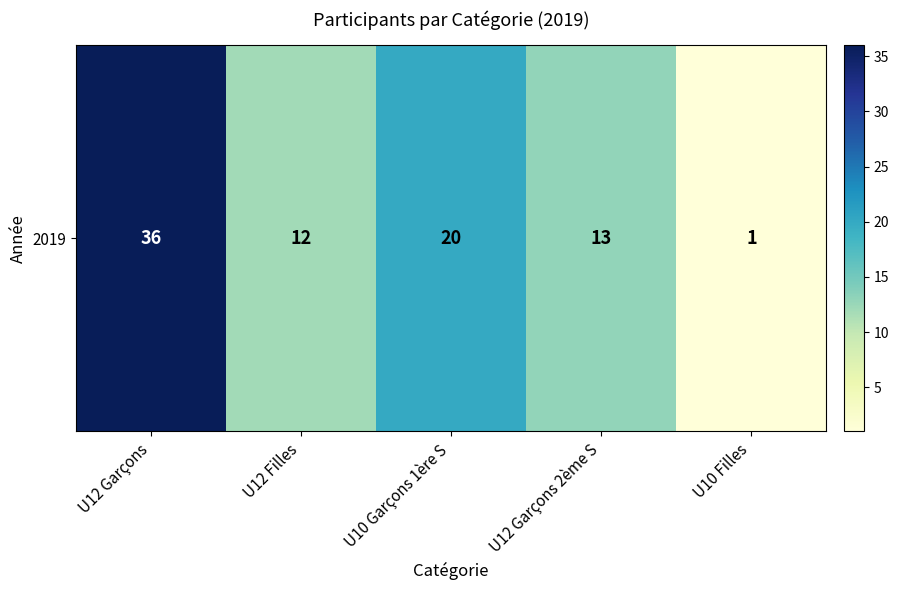

List the labels in order of value, largest first.

U12 Garçons, U10 Garçons 1ère S, U12 Garçons 2ème S, U12 Filles, U10 Filles